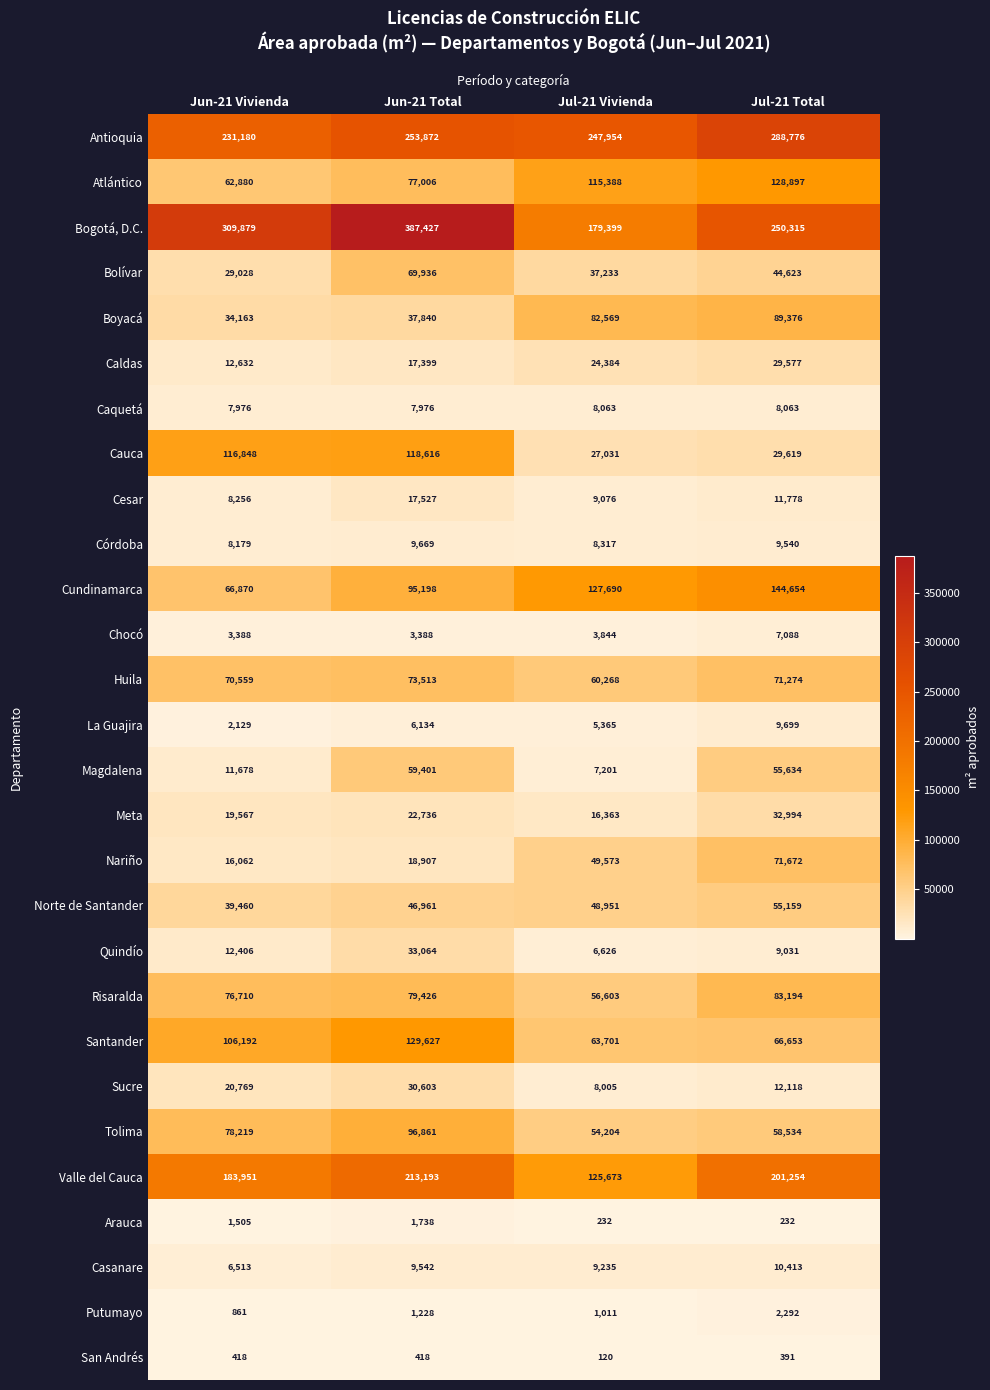

At which category is the sum across all series the highest?

Jun-21 Total